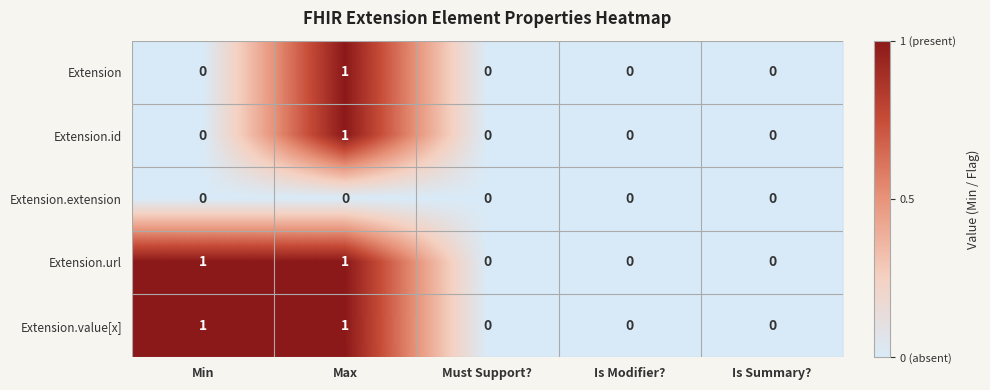

At which label does Extension reach its peak?

Max